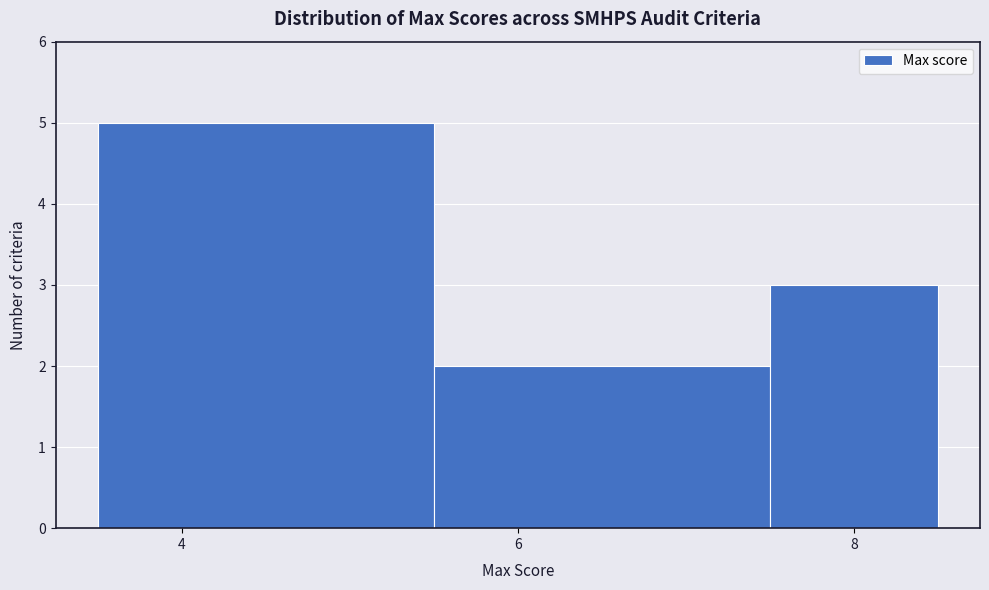

Reading left to right, transcribe this chart: for each bar, give the range it covers on the x-axis and its height. Neither the bar edges nor the heights are printed on the chart, so give them approximately, as read against the axes.

3.5 to 5.5: 5
5.5 to 7.5: 2
7.5 to 8.5: 3